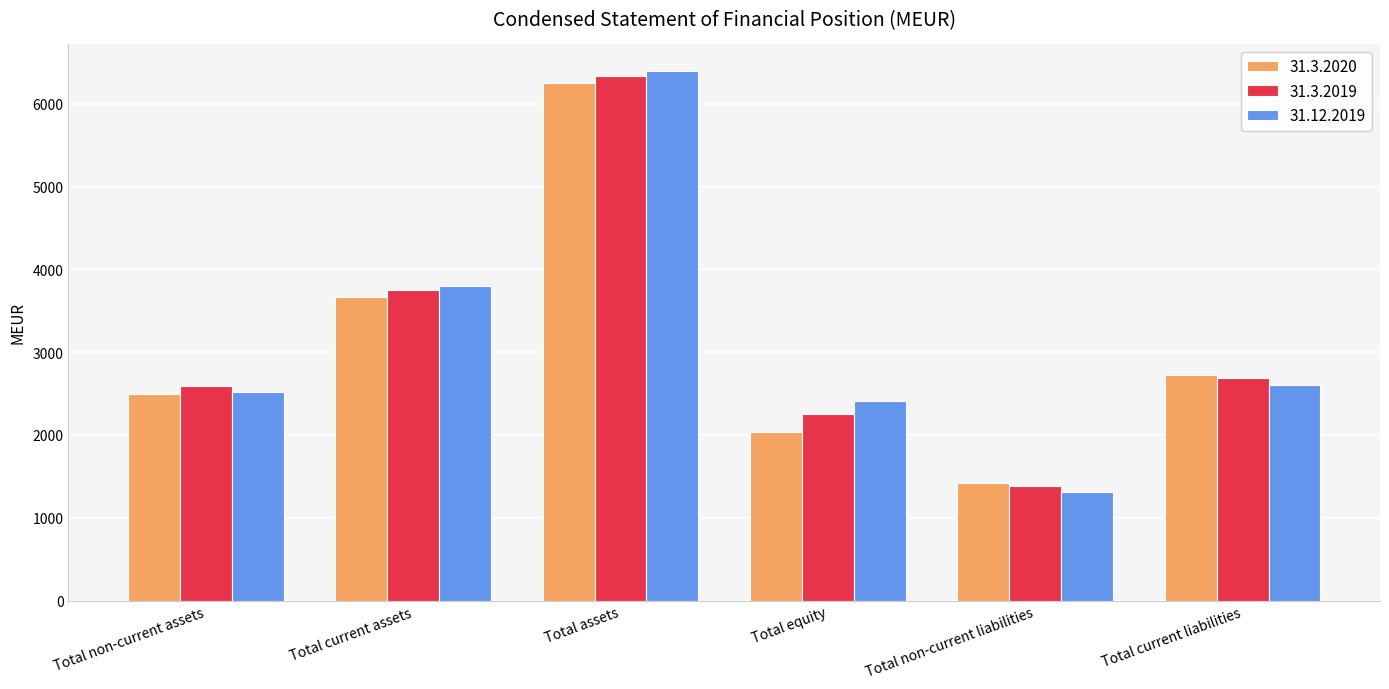

True or false: 31.3.2019 has a value of 1384 at Total non-current liabilities.

True